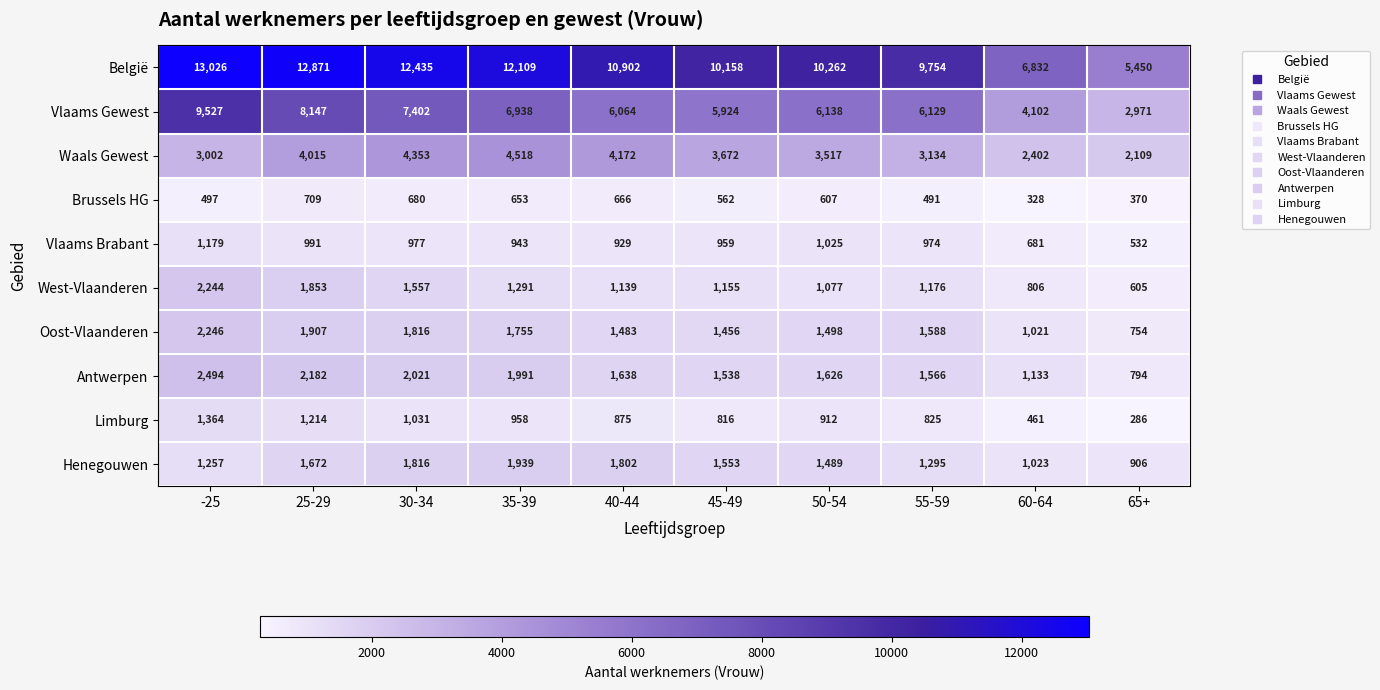

Which series changed the most between 25-29 and 30-34?

Vlaams Gewest